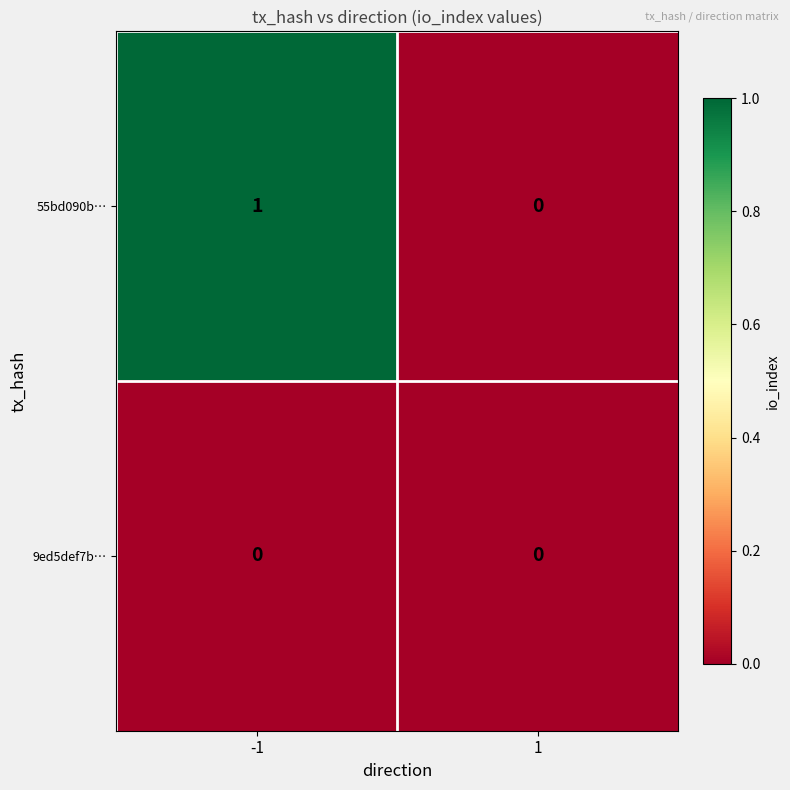

Rank the series by their average value, from lowest to highest.

9ed5def7b…, 55bd090b…